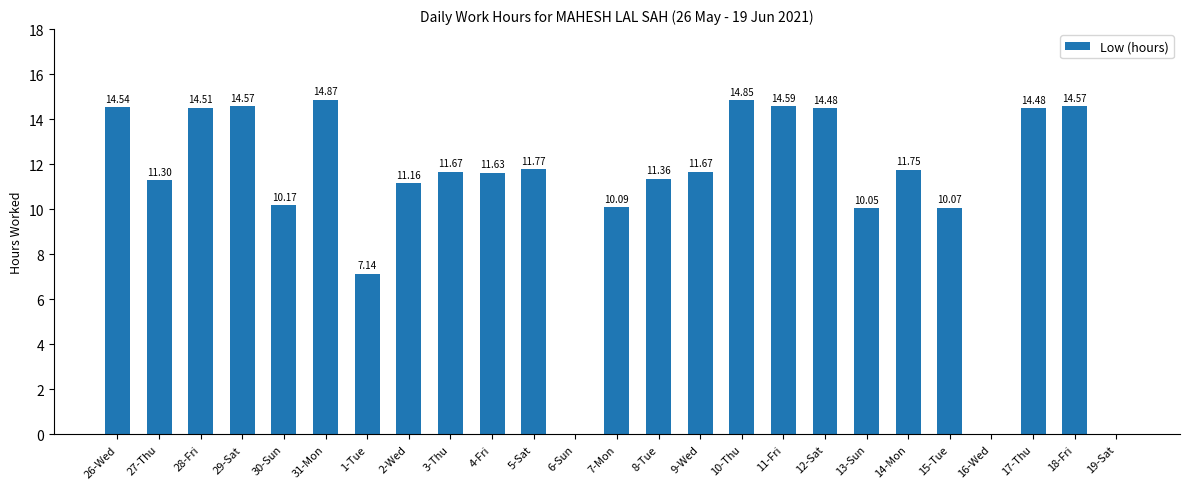

Are the bars horizontal?

No